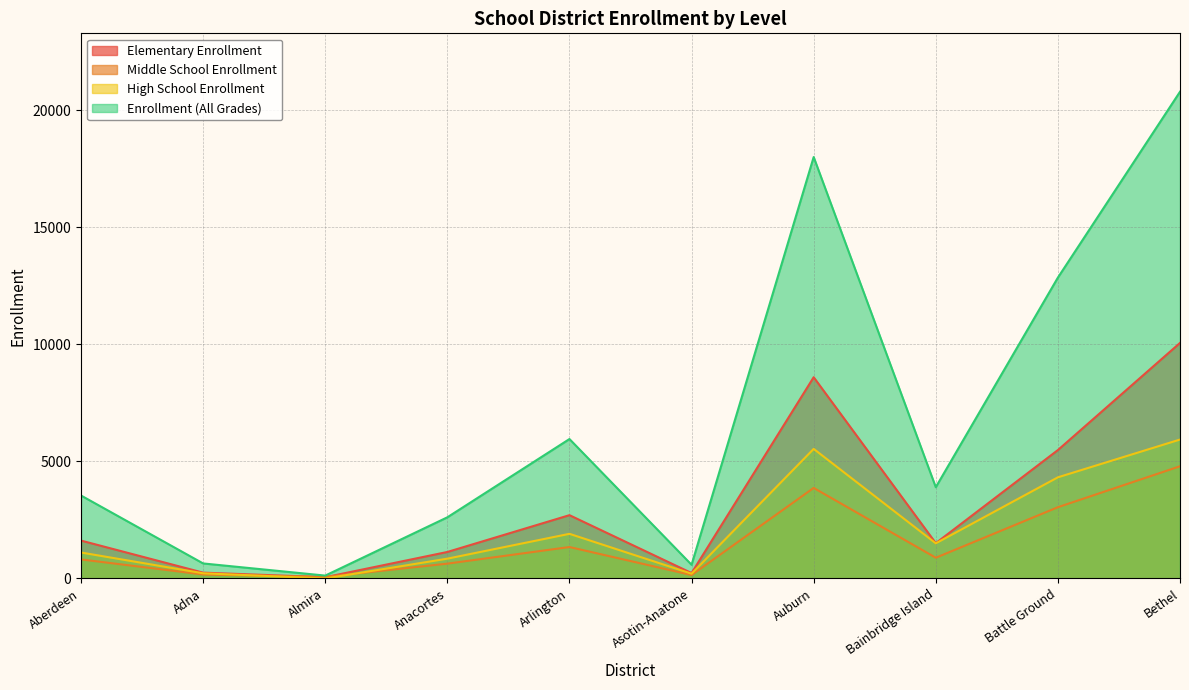

True or false: Middle School Enrollment and Enrollment (All Grades) cross at least once.

False